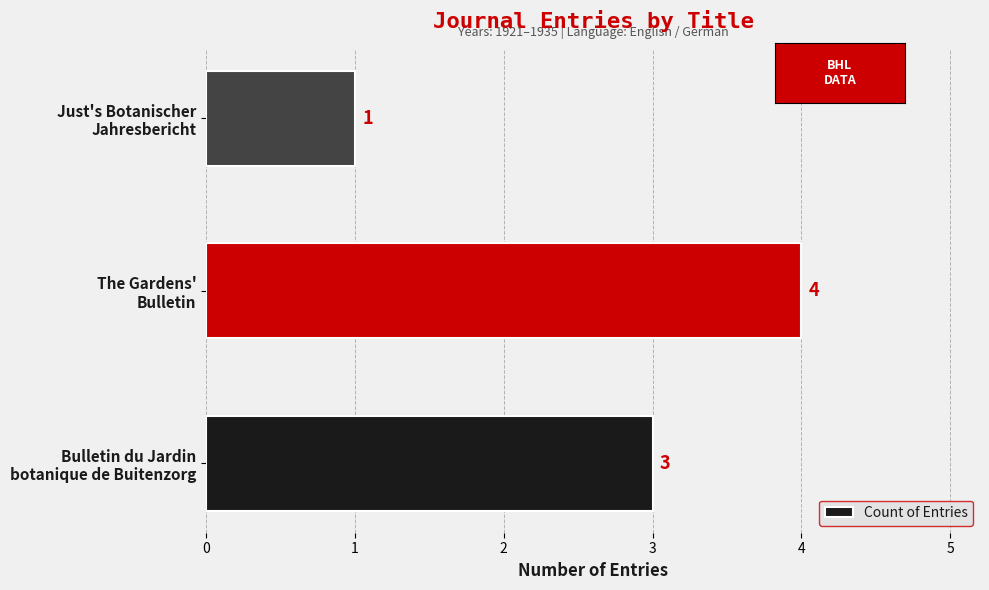

What is the maximum value shown in the chart?

4